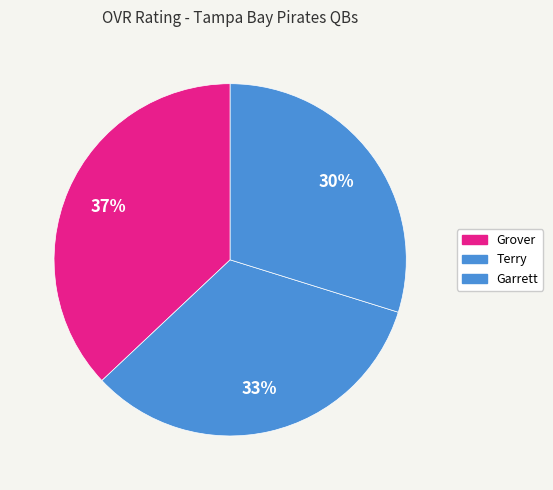

Does Terry account for over 50% of the chart?

No